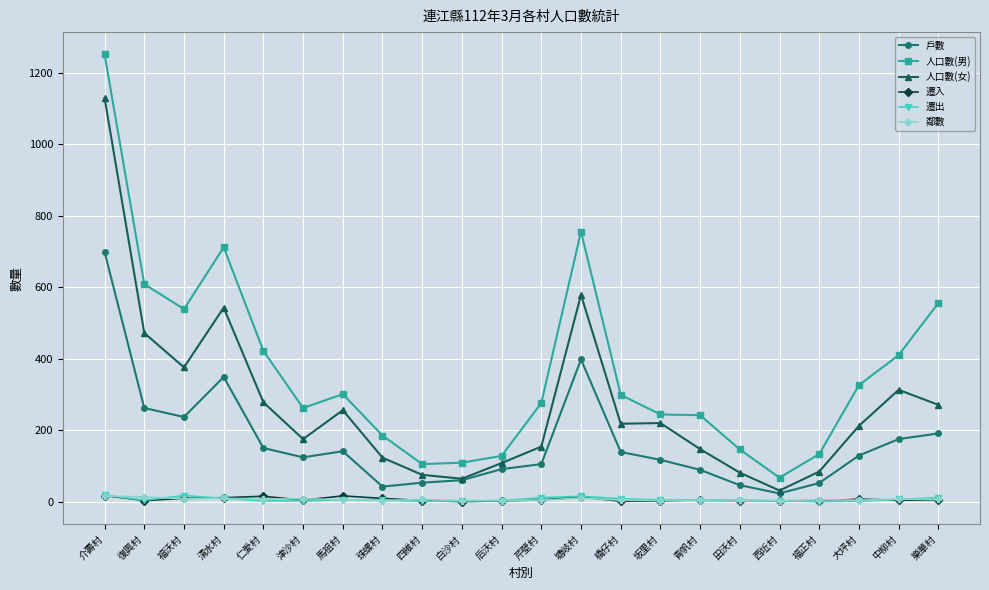

Which series changed the most between 白沙村 and 樂華村?

人口數(男)